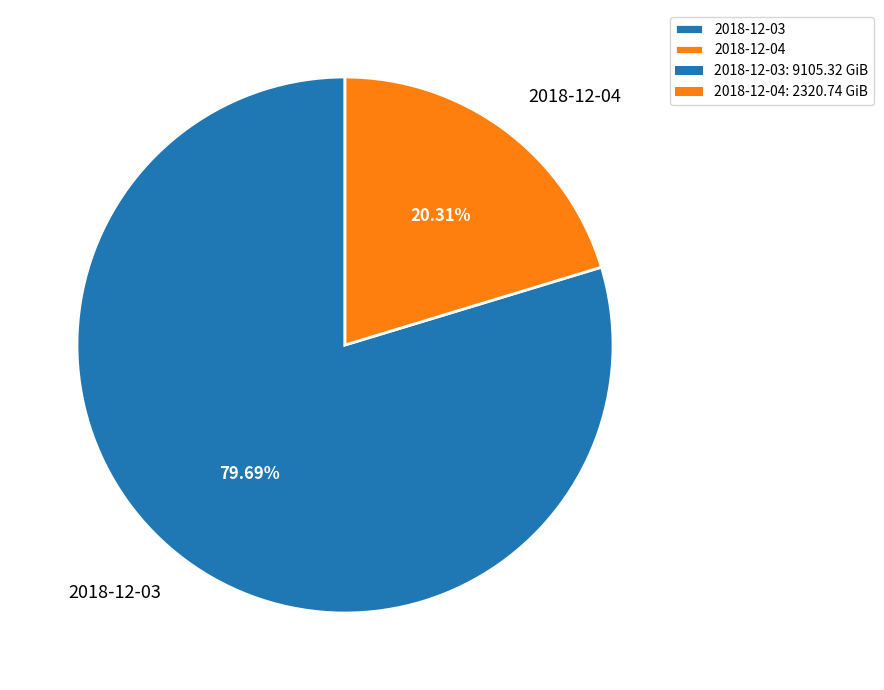

Do 2018-12-04 and 2018-12-03 together represent more than half of the pie?

Yes